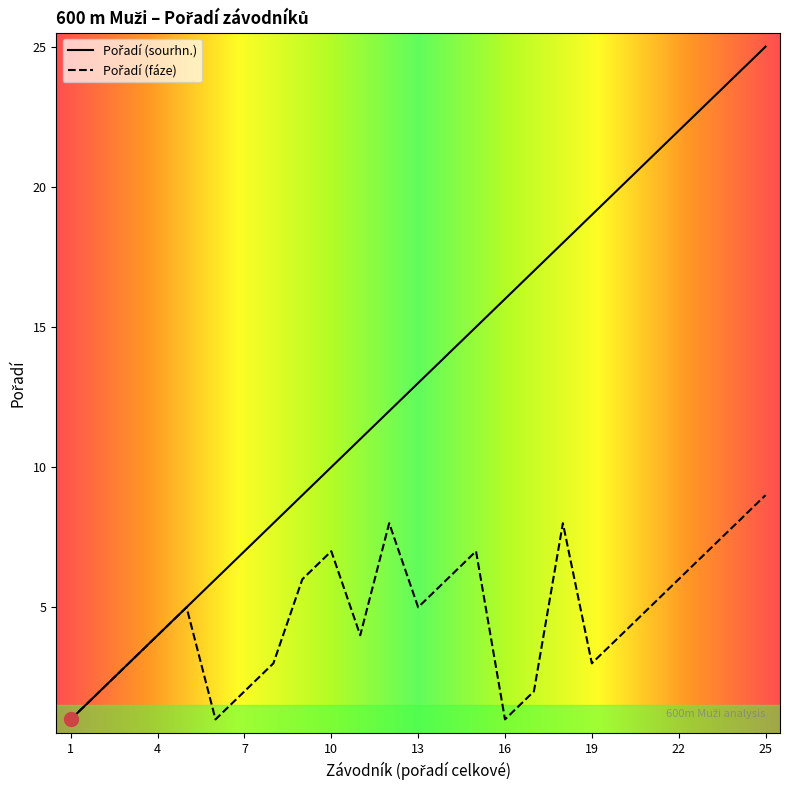

What is the sum of all Pořadí (sourhn.) values?

325